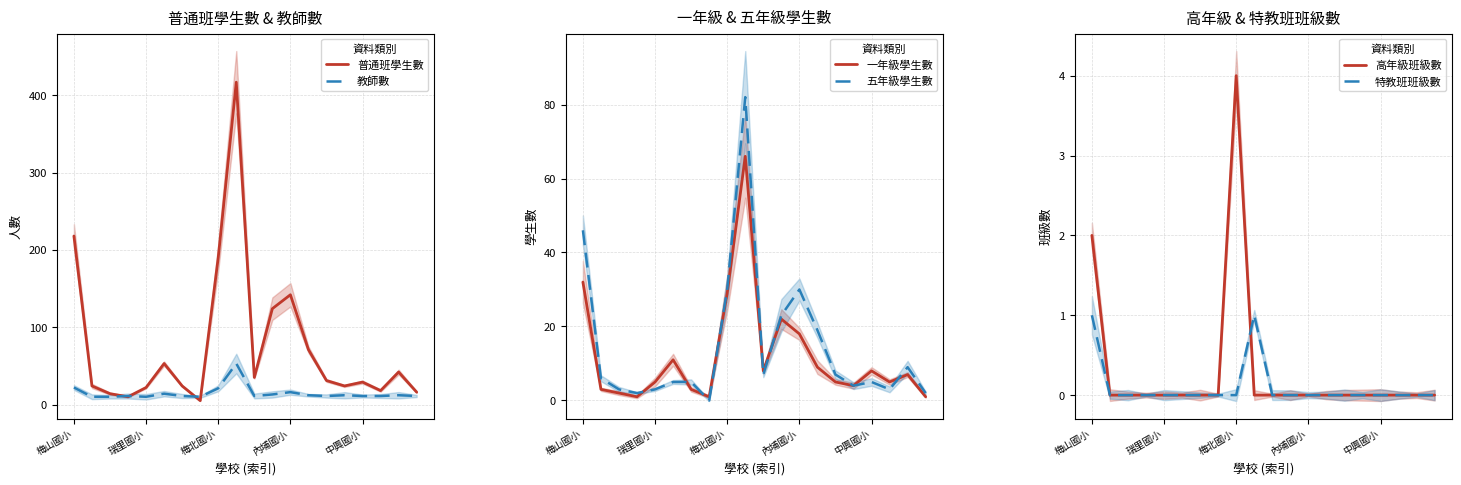

True or false: 特教班班級數 and 高年級班級數 intersect in this chart.

True